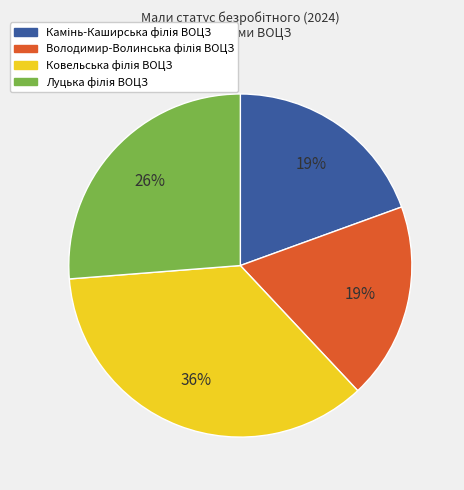

To the nearest percent, what is the average slice percentage?

25%